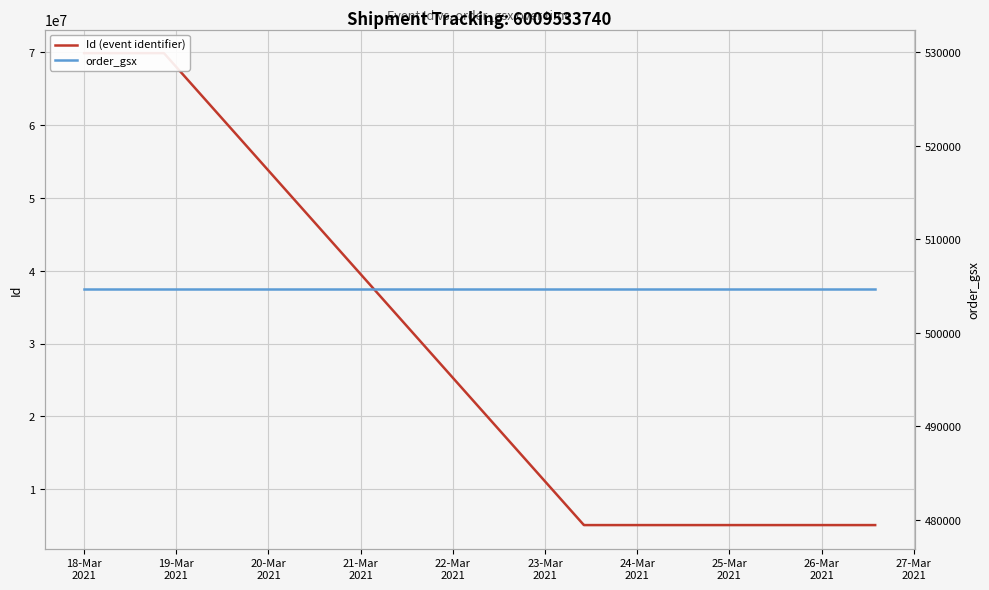

What value does the Id (event identifier) series have at 18-Mar
2021, to the nearest 100?

69862800